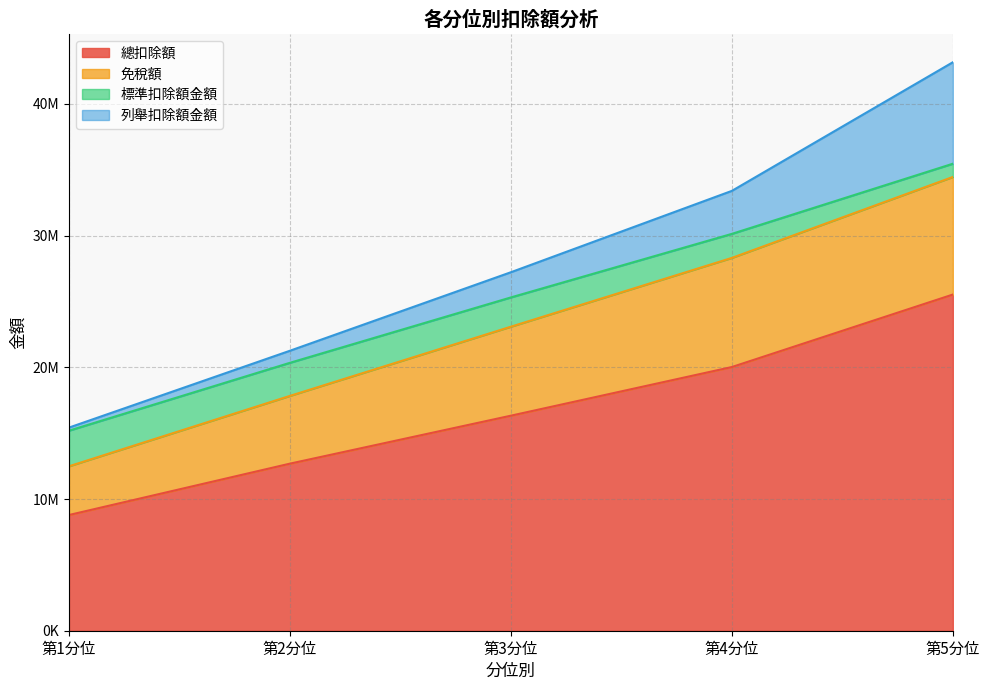

Which label corresponds to the smallest value in the chart?

第1分位